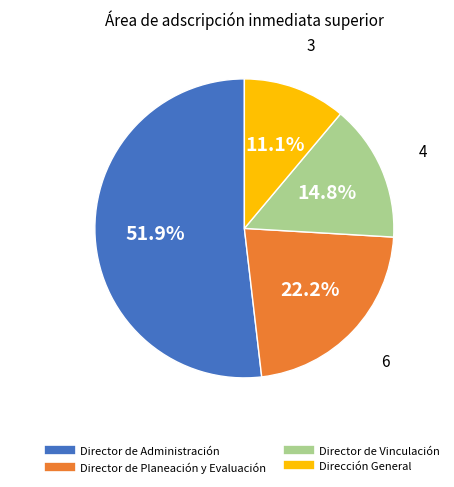

How many slices are in this pie chart?

4